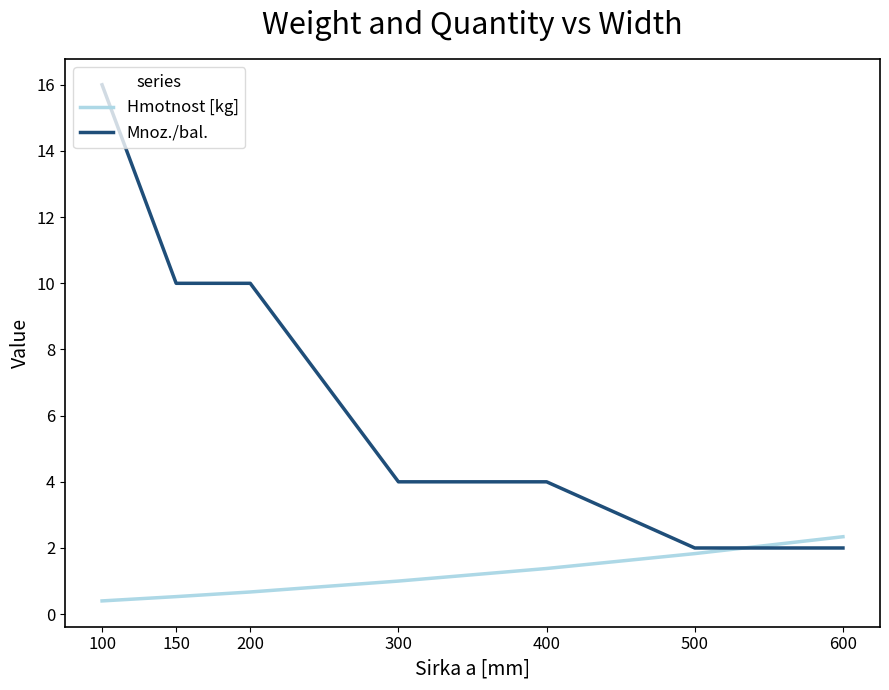

The Hmotnost [kg] series shows 4.1 at 600. True or false?

False